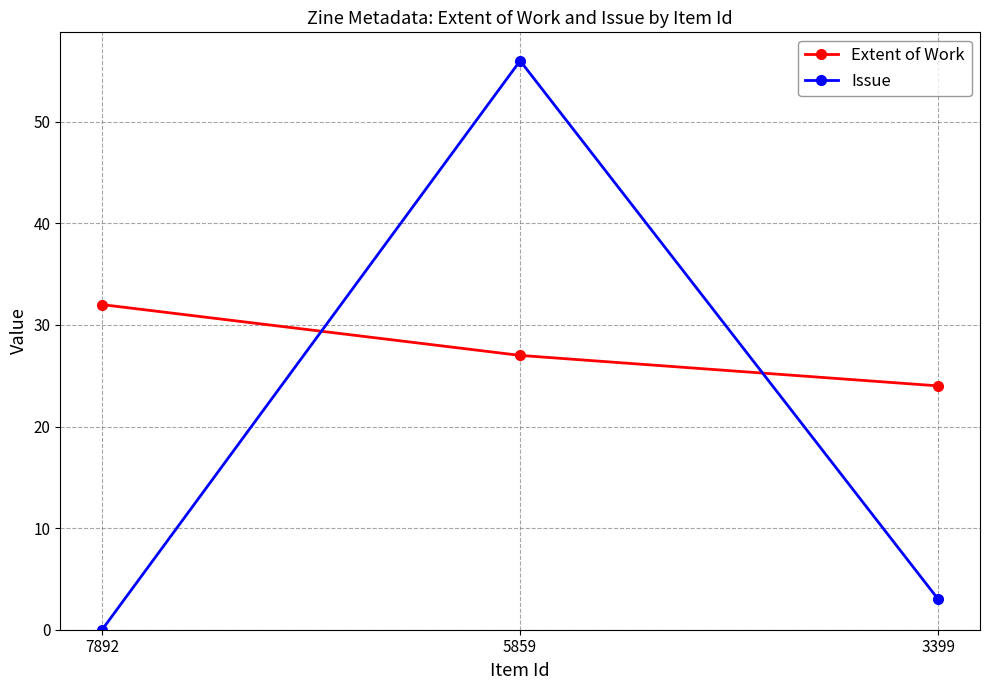

List the labels in order of Issue value, smallest first.

7892, 3399, 5859